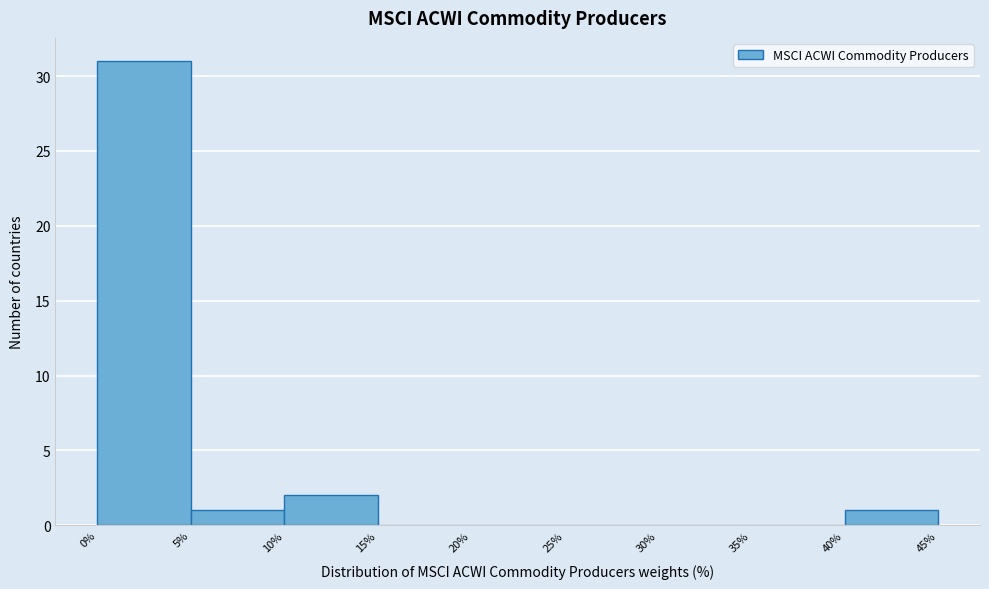

What is the height of the bar covering 40% to 45% on the x-axis? The values are not printed on the chart, so give them approximately, as read against the axis.

1